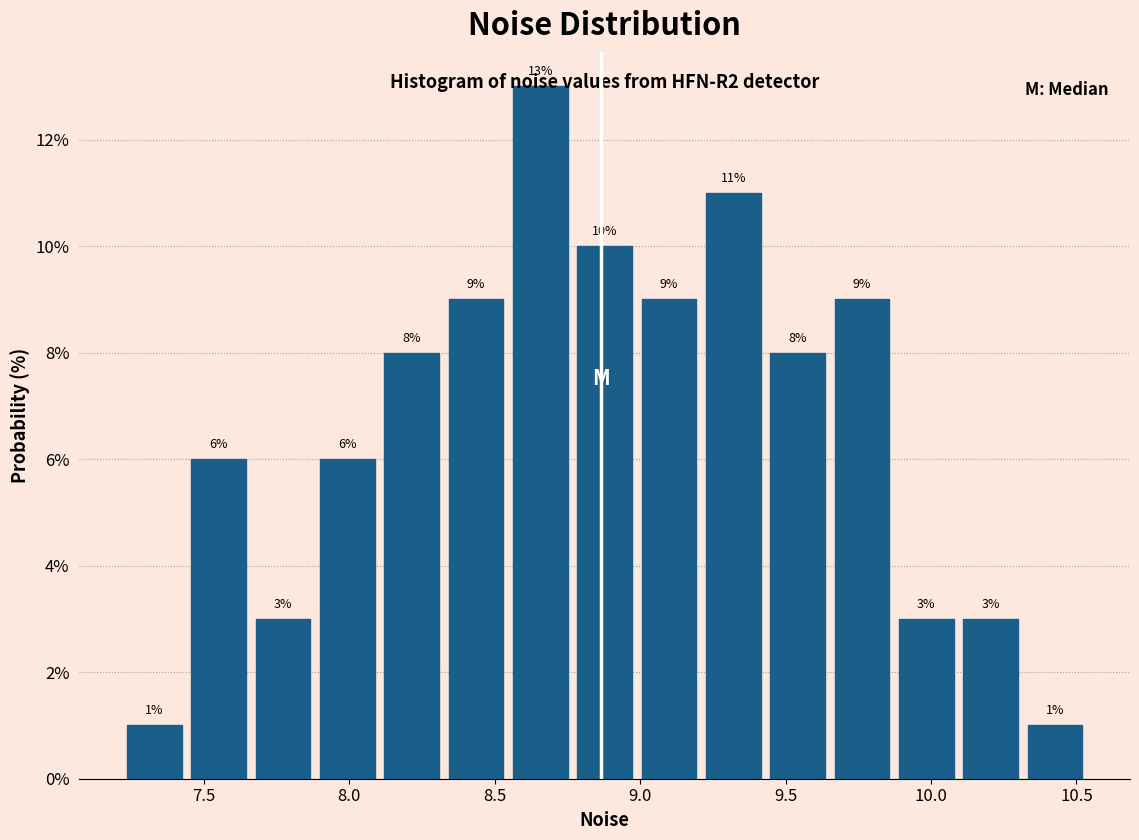

What is the height of the bar covering 9.45 to 9.65 on the x-axis? The bar edges are not printed on the chart, so give them approximately, as read against the axis.

8